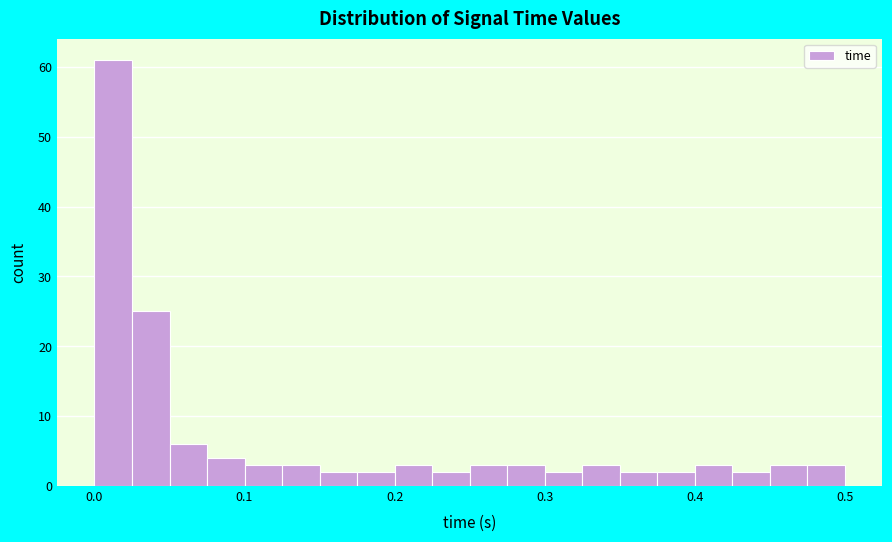

Read against the x-axis, roughly where is the centre of the tallest bar?

0.01